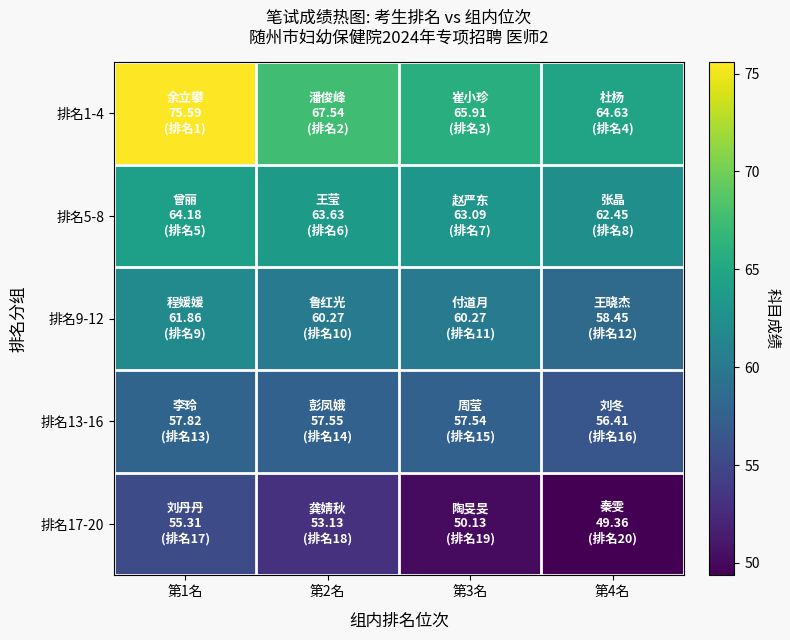

List the series in order of their overall mean, highest first.

排名1-4, 排名5-8, 排名9-12, 排名13-16, 排名17-20